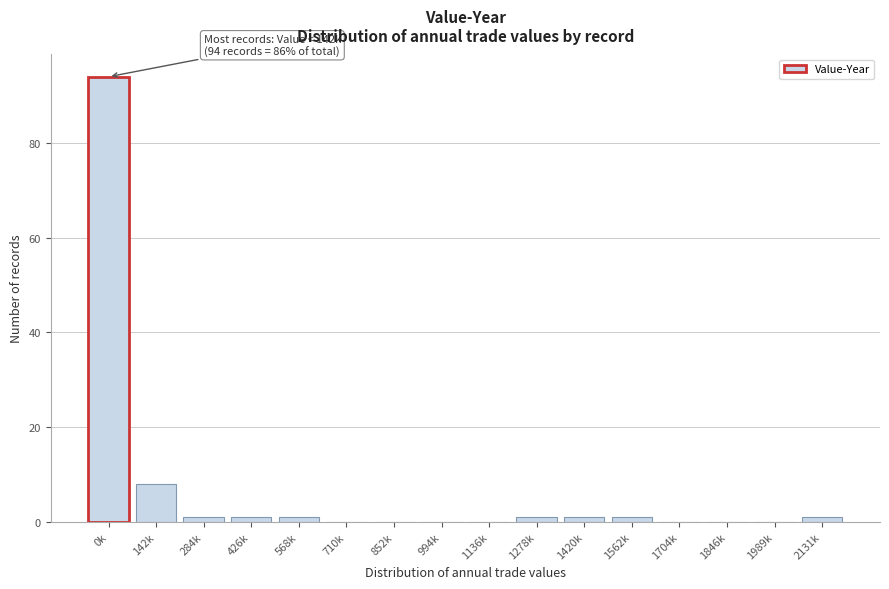

Reading left to right, what are all the values shown in this chart?

0k=94	142k=8	284k=1	426k=1	568k=1	710k=0	852k=0	994k=0	1136k=0	1278k=1	1420k=1	1562k=1	1704k=0	1846k=0	1989k=0	2131k=1